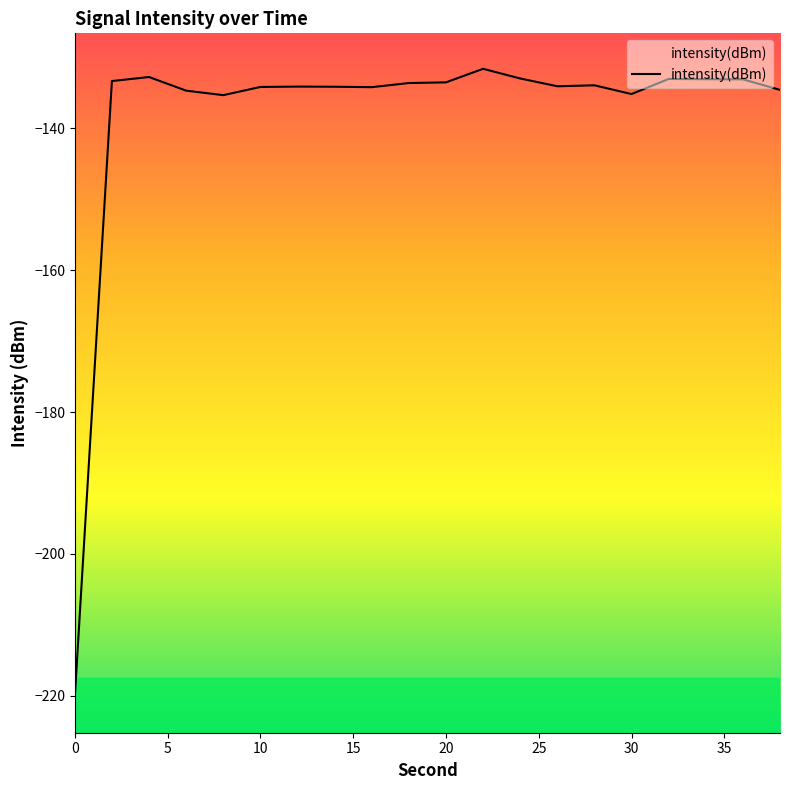

What is the value of the 10th point from the left?

-133.6